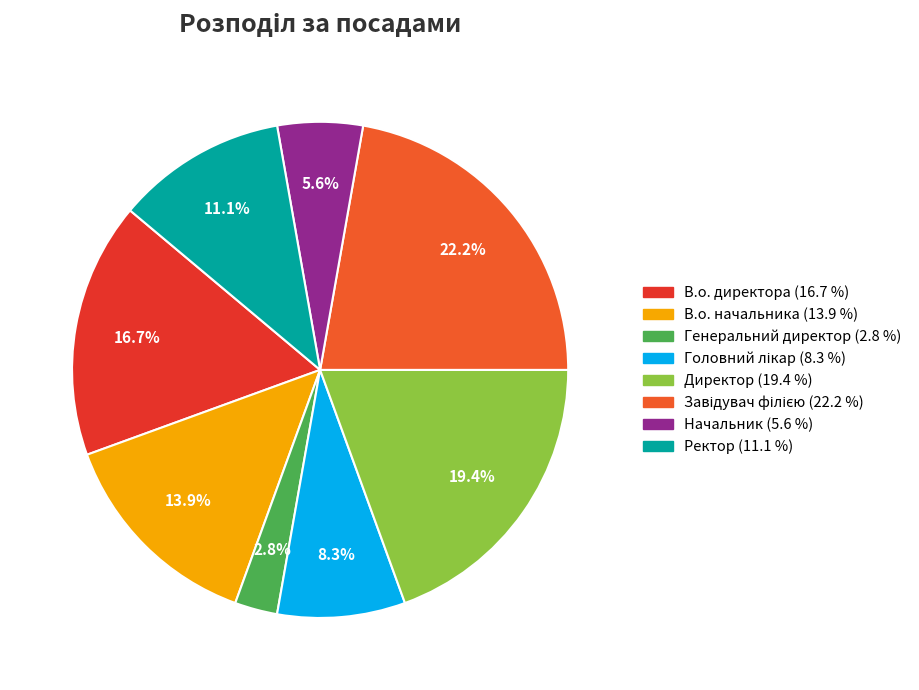

Is it true that Начальник is 1% of the pie?

False